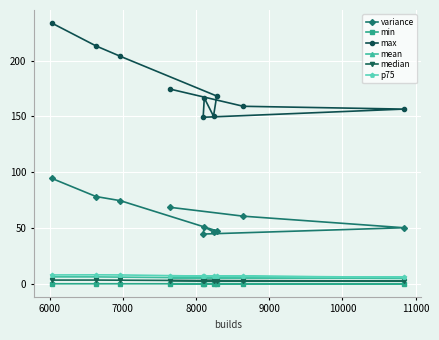

At how many categories does at least one series exceed 150?

9